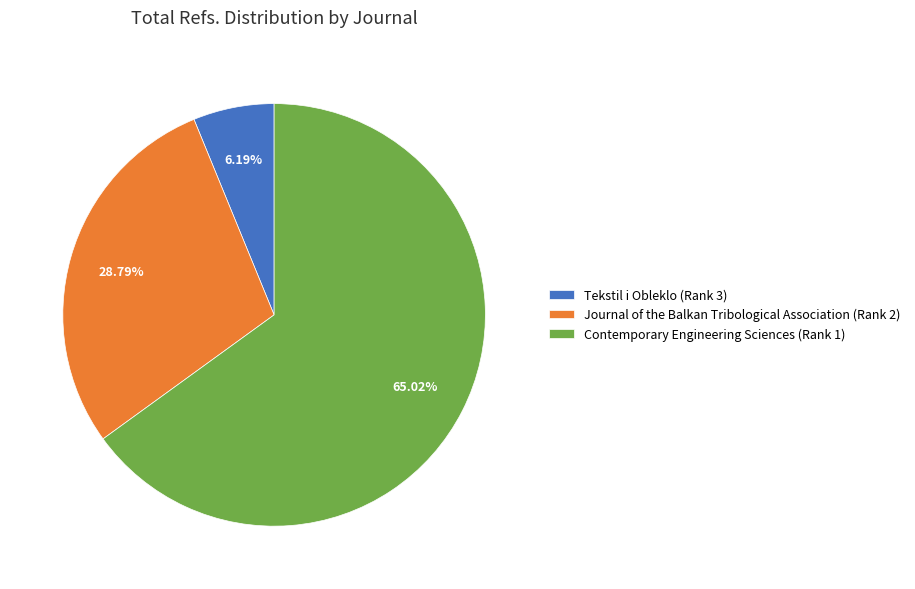

Is Contemporary Engineering Sciences (Rank 1) the majority of the pie?

Yes